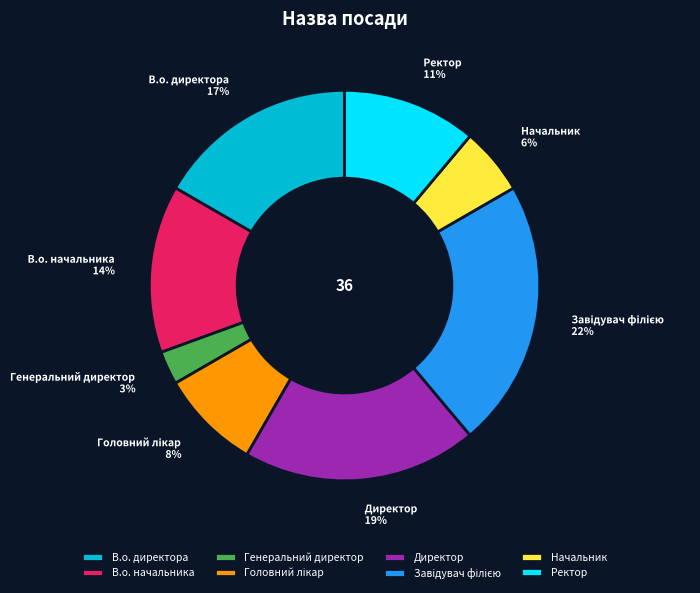

Between В.о. директора and Генеральний директор, which is larger?

В.о. директора